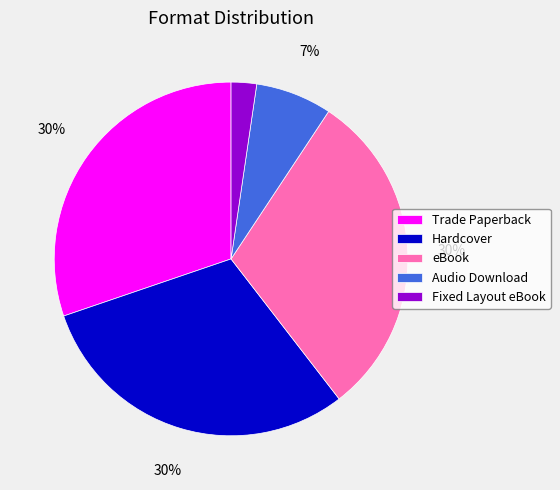

To the nearest percent, what is the average slice percentage?

20%